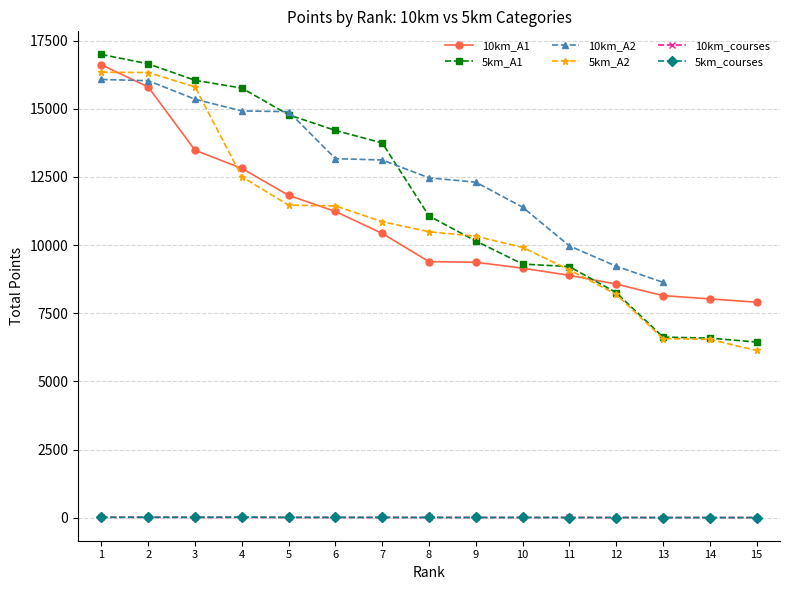

Is the value of 5km_courses at 1 greater than the value of 5km_A1 at 8?

No